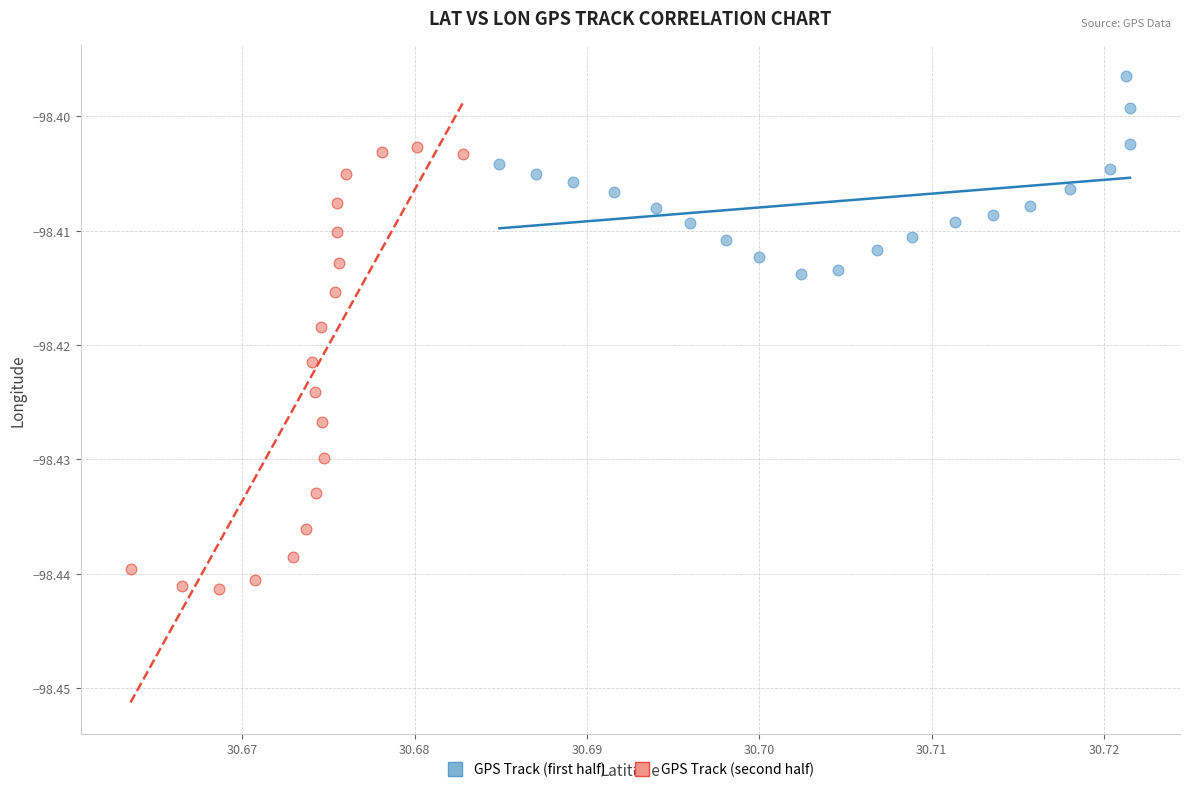

Which series reaches the minimum Y coordinate?

GPS Track (second half)